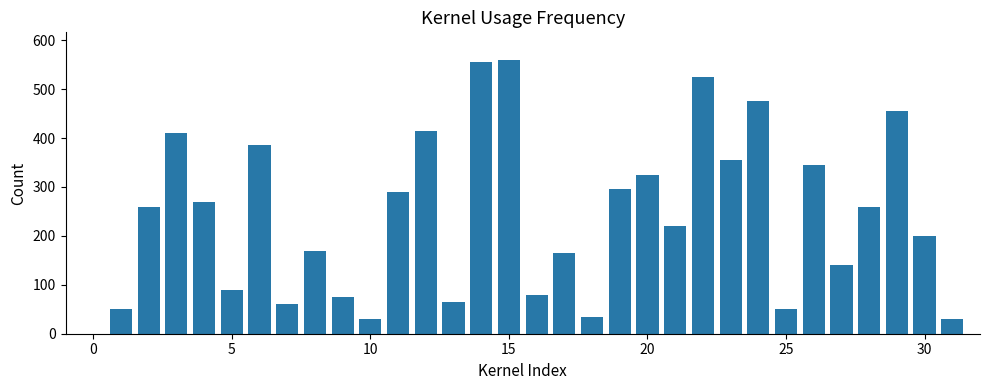

What is the sum of all values?

7640